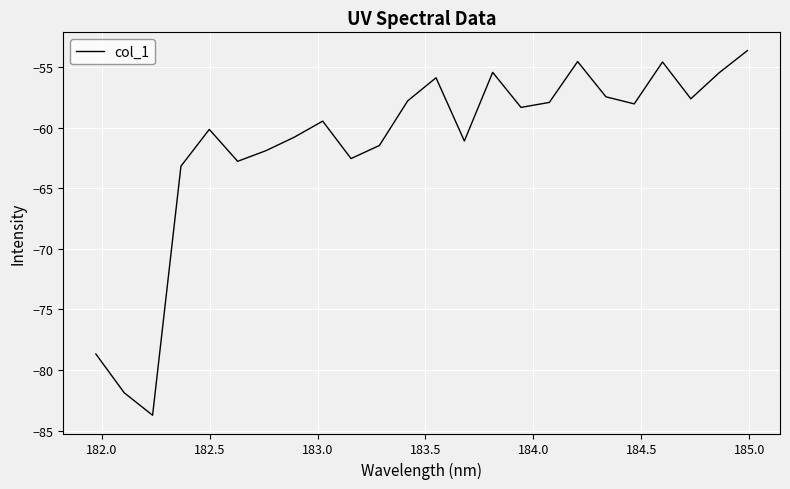

What is the maximum value shown in the chart?

-53.6